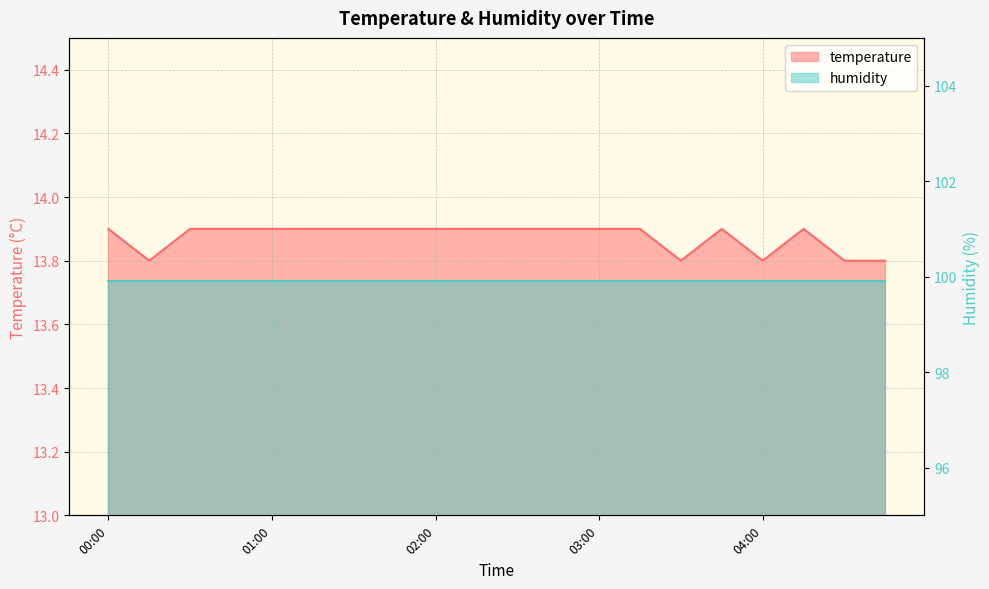

Approximately how many times larger is the value at 04:00 compared to 00:30?

1.0